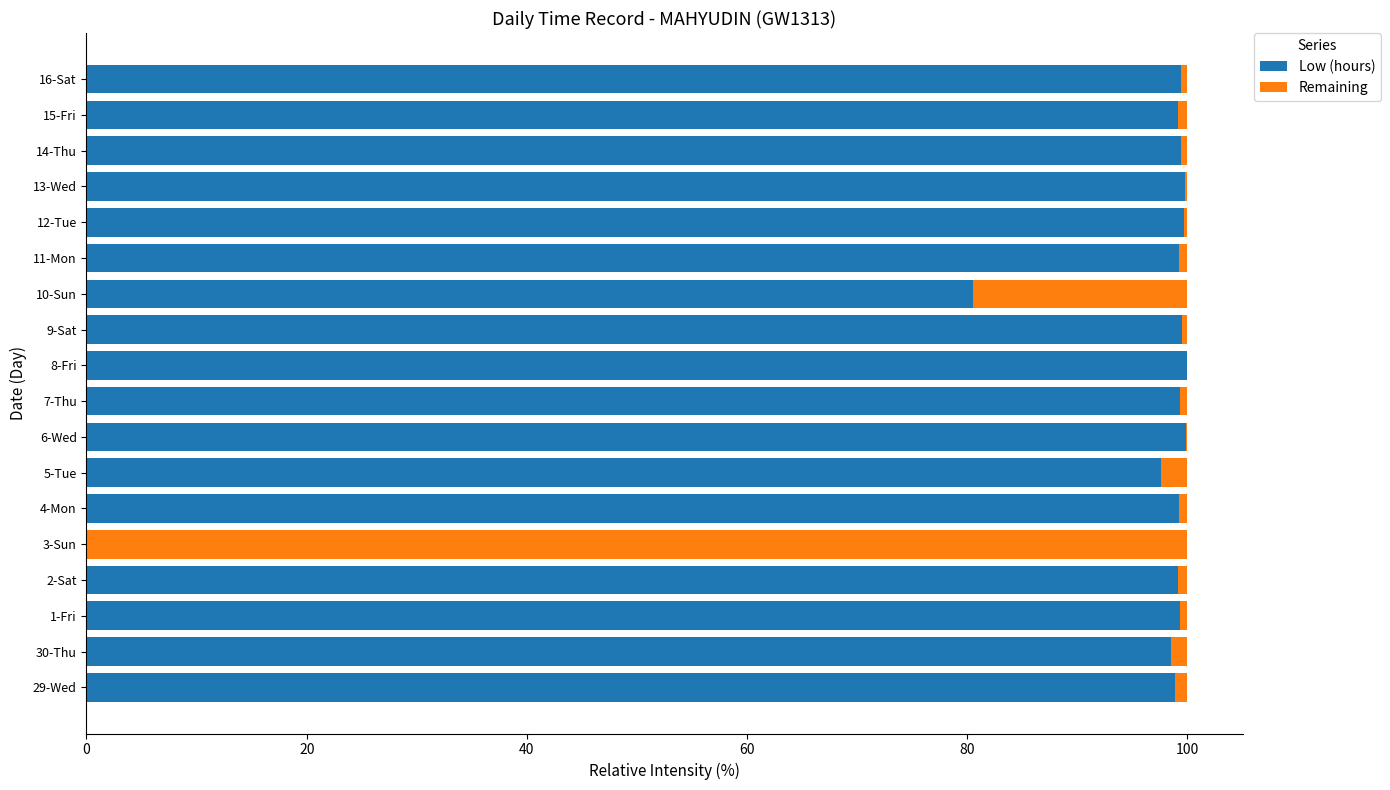

What is the highest value of the Low (hours) series?

100.0